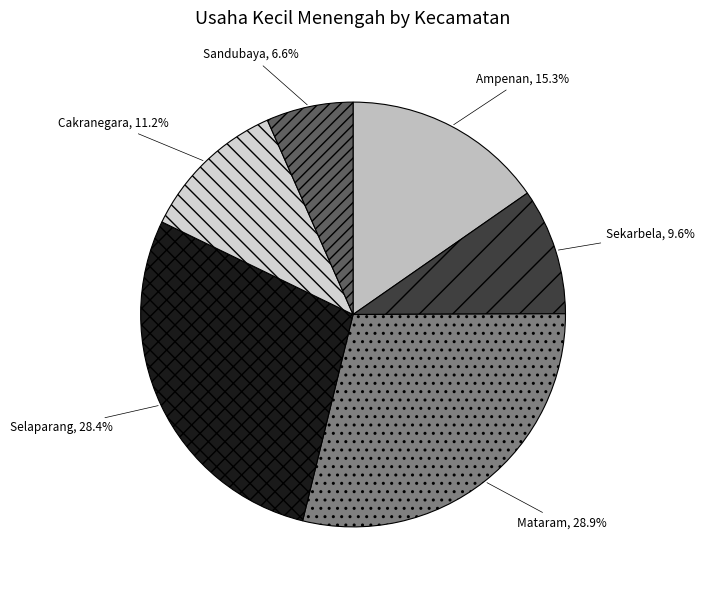

To the nearest percent, what is the difference between the Selaparang and Sandubaya slice percentages?

22%